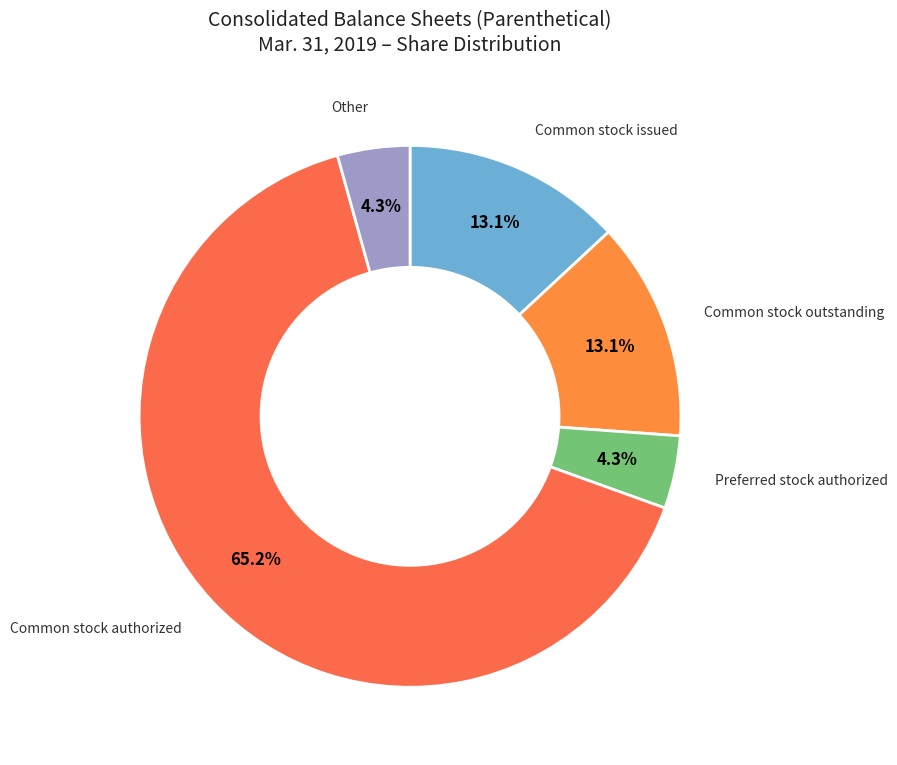

Which has a higher value, Other or Common stock authorized?

Common stock authorized